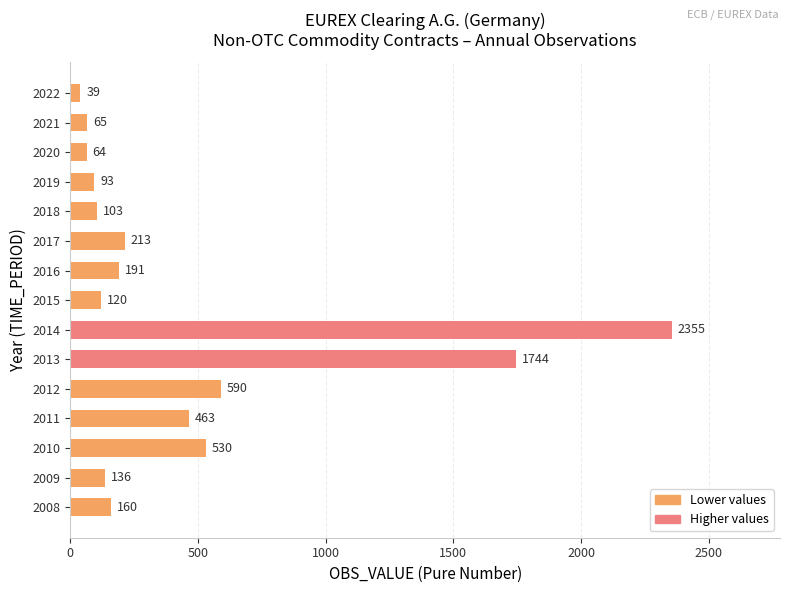

Rank the categories by value from lowest to highest.

2022, 2020, 2021, 2019, 2018, 2015, 2009, 2008, 2016, 2017, 2011, 2010, 2012, 2013, 2014